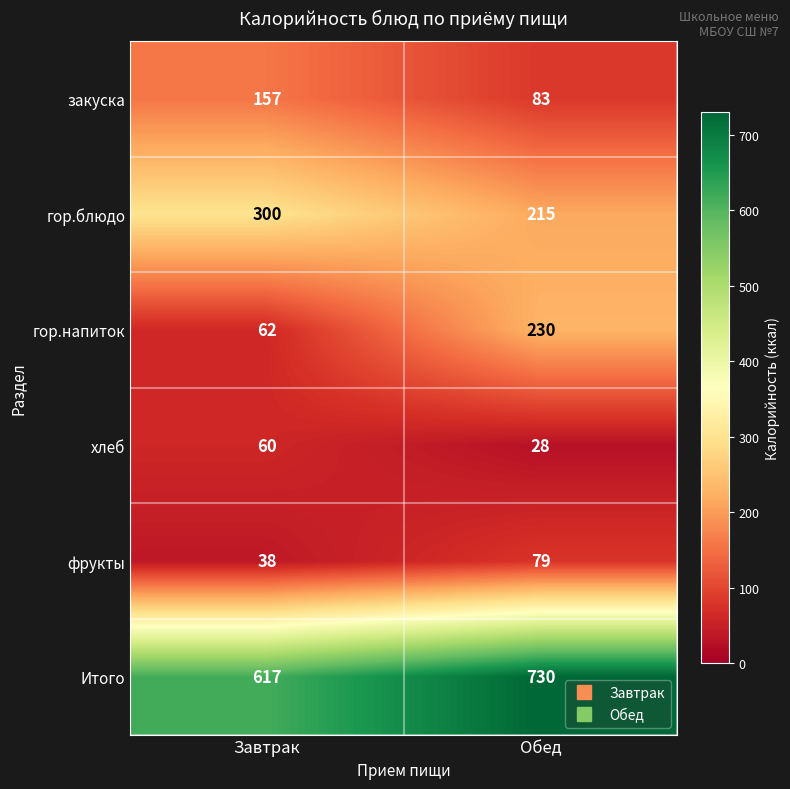

Reading right to left, extract all data points from this chart.

закуска: 83	157
гор.блюдо: 215	300
гор.напиток: 230	62
хлеб: 28	60
фрукты: 79	38
Итого: 730	617